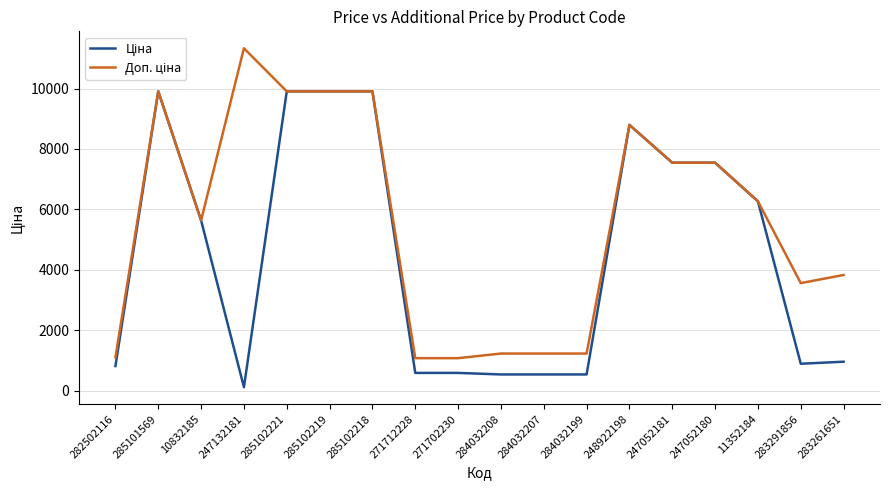

What is the spread (max minus min) of values at 283291856?

2669.8